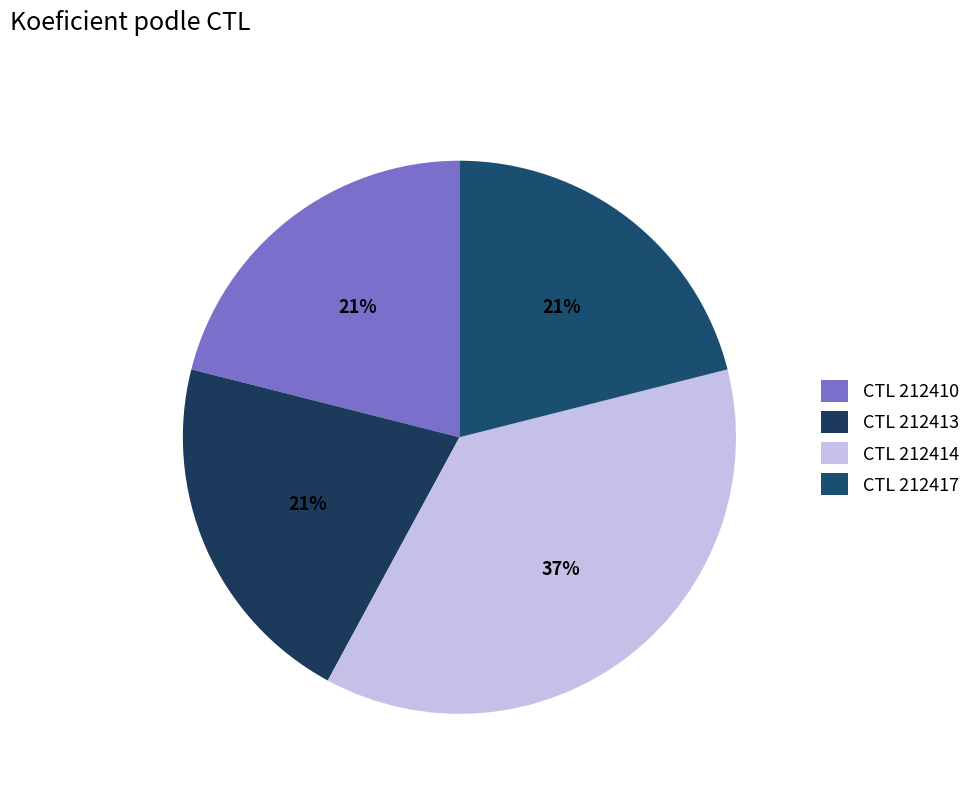

To the nearest percent, what is the average slice percentage?

25%